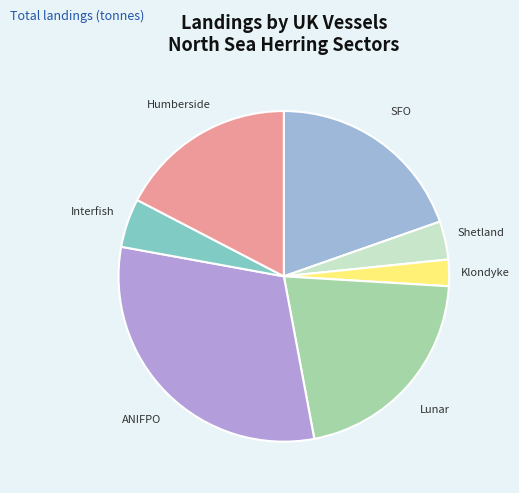

What is the ratio of the value at Lunar to the value at Shetland?

5.6